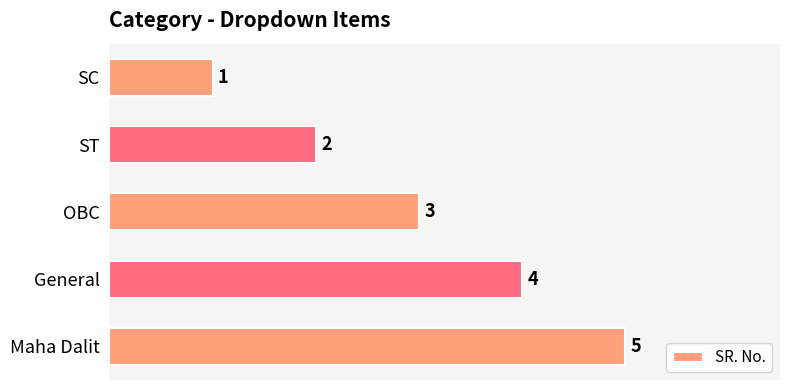

True or false: the data shows 0 at SC.

False